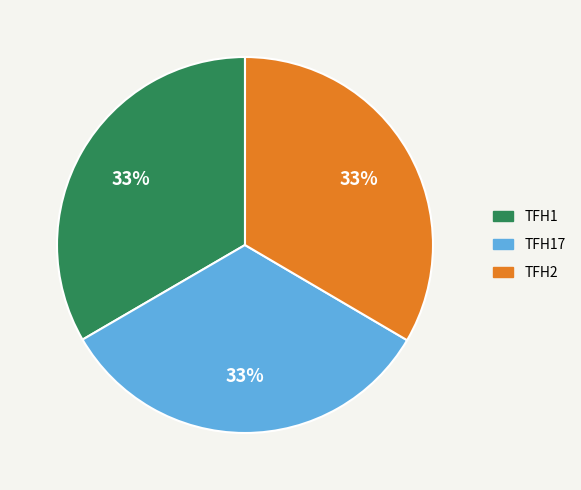

Does any single category account for the majority?

No